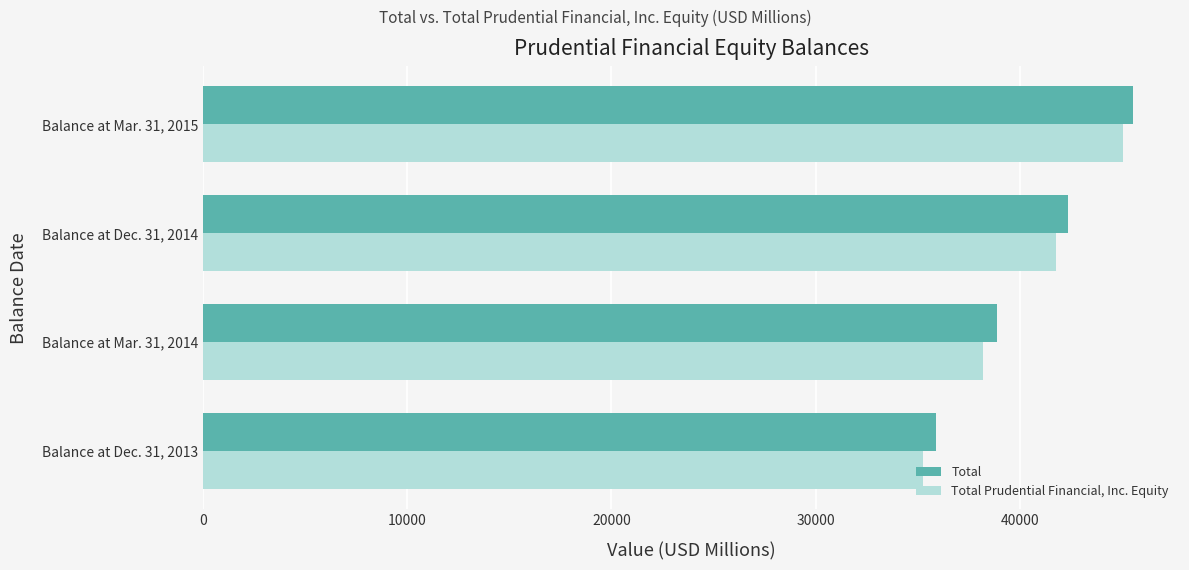

What is the difference between the maximum and minimum values in the Total Prudential Financial, Inc. Equity series?

9766